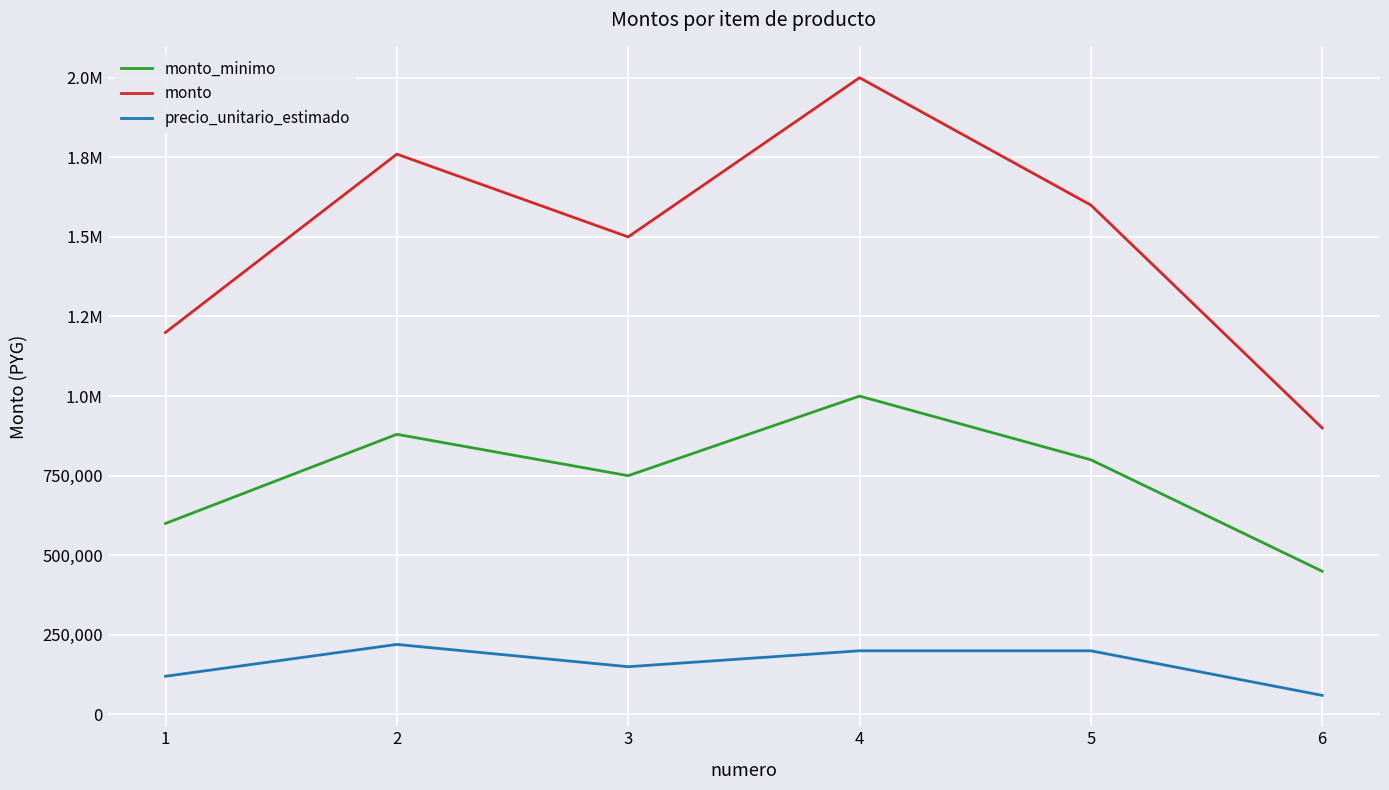

Between 4 and 5, which series saw the biggest shift?

monto